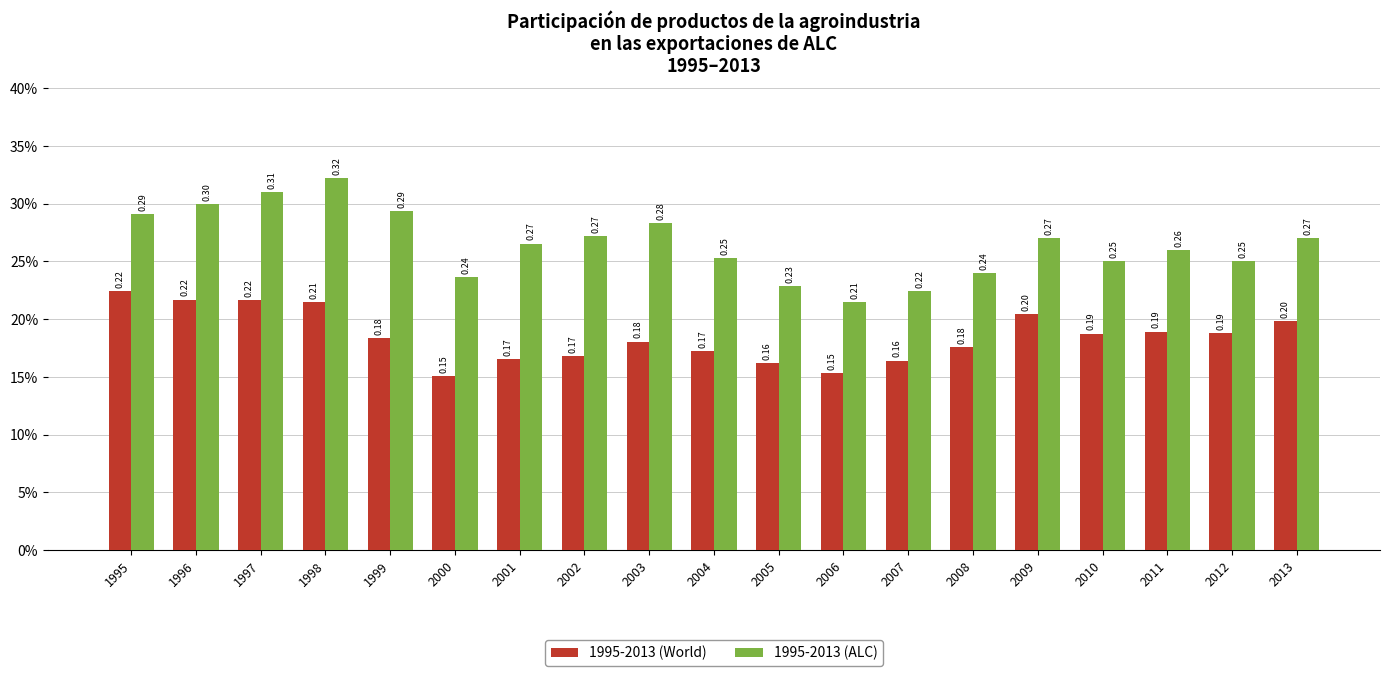

Between 2011 and 1995, which is larger?

1995